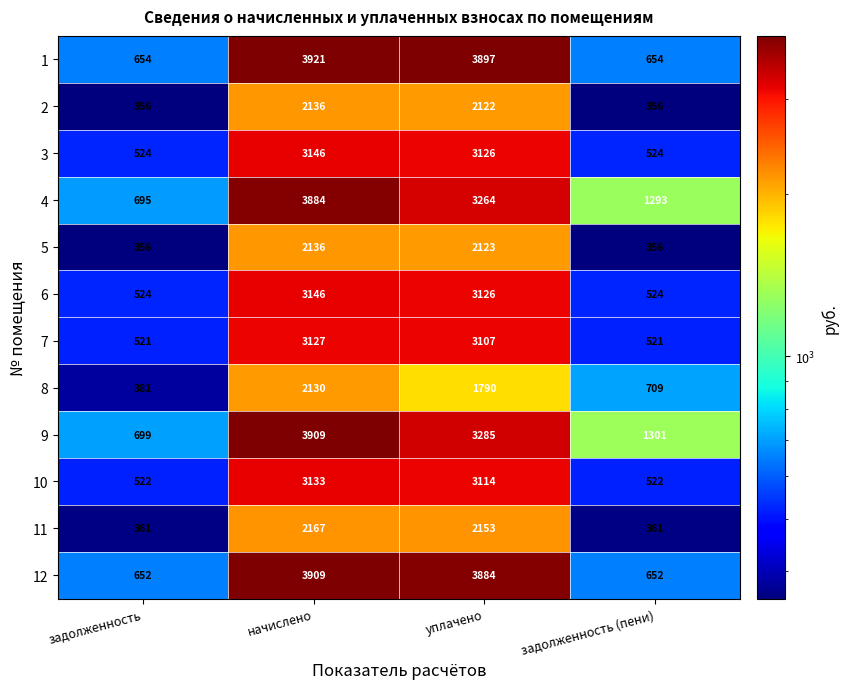

At which category does the chart reach its peak across all series?

начислено